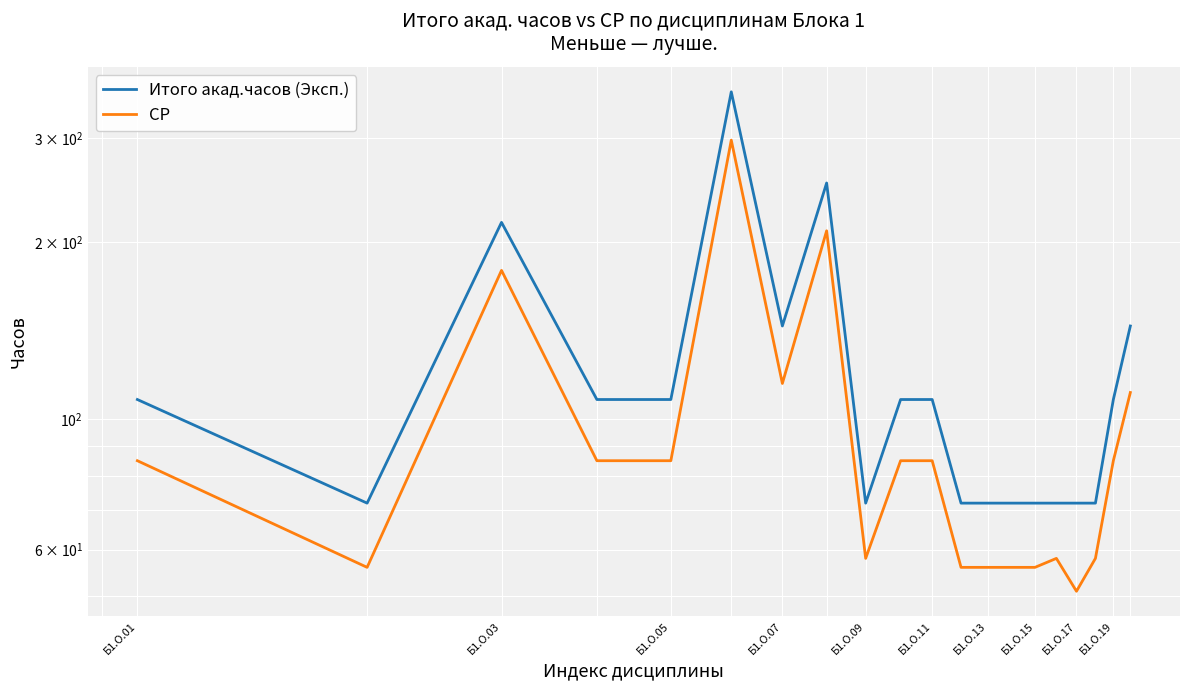

What is the greatest value displayed?

360